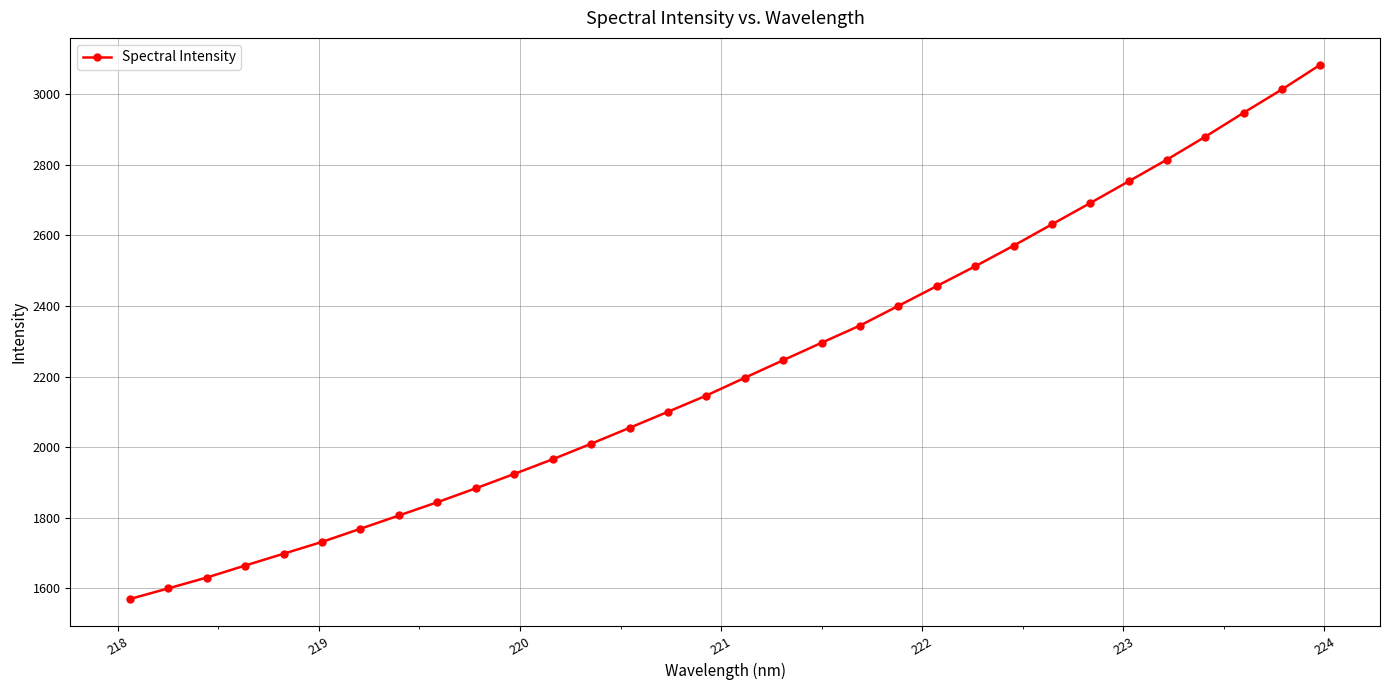

Count the number of values greater than 2196.

16